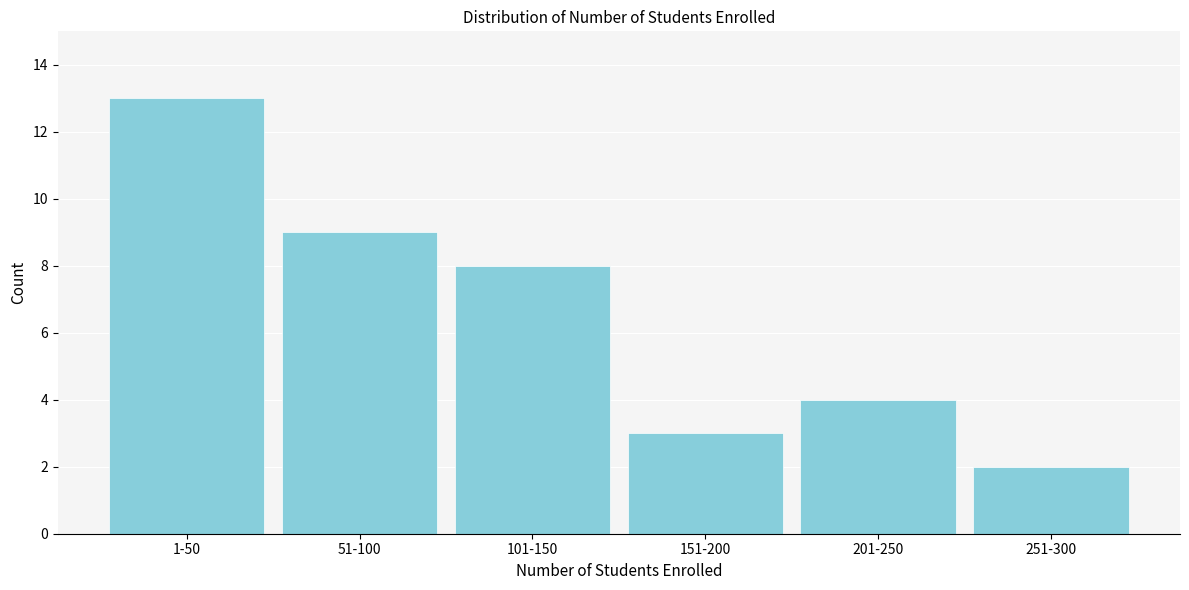

Reading left to right, what are all the values shown in this chart?

1-50=13	51-100=9	101-150=8	151-200=3	201-250=4	251-300=2